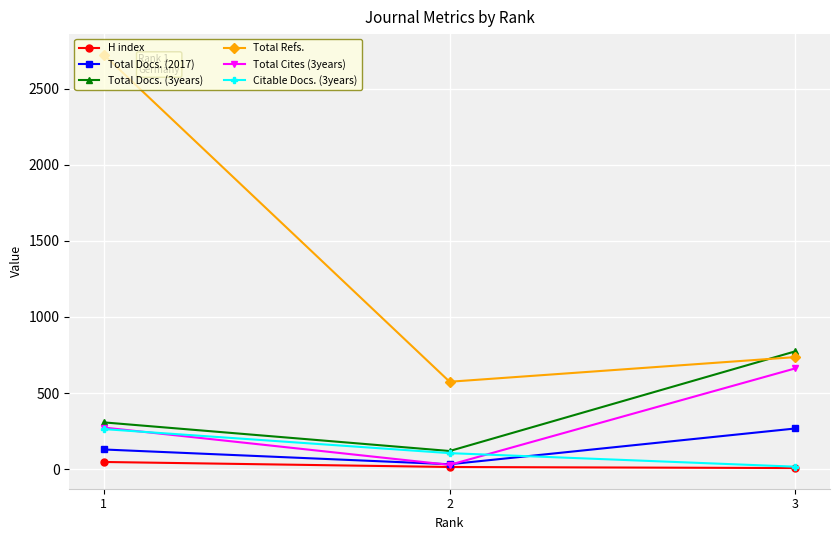

What are all the series names shown in the legend?

H index, Total Docs. (2017), Total Docs. (3years), Total Refs., Total Cites (3years), Citable Docs. (3years)